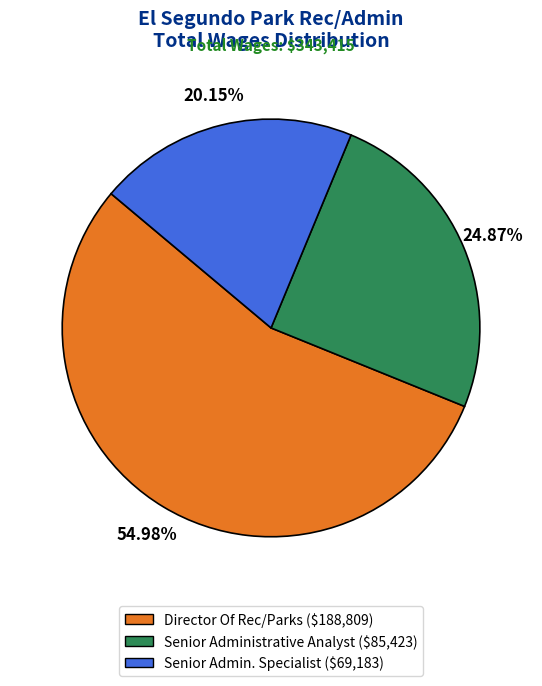

Does any single category account for the majority?

Yes